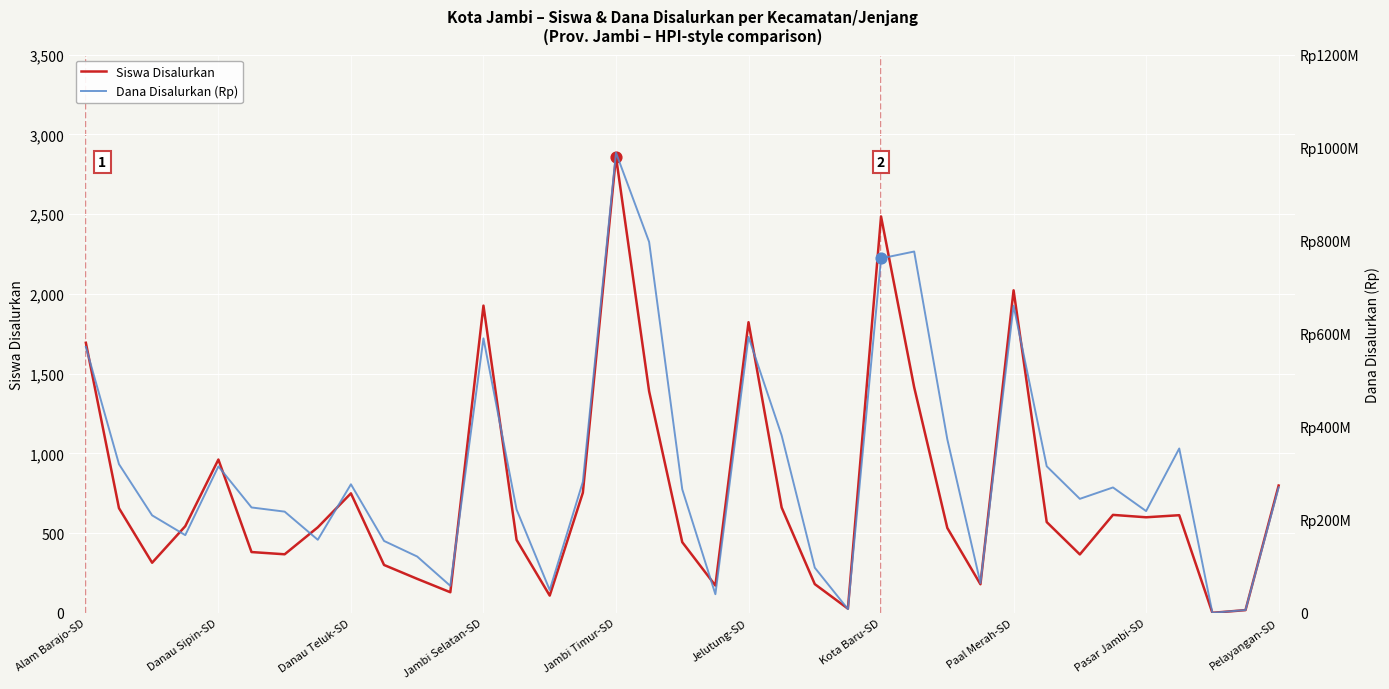

Which series reaches the maximum Y coordinate?

Dana Disalurkan (Rp)